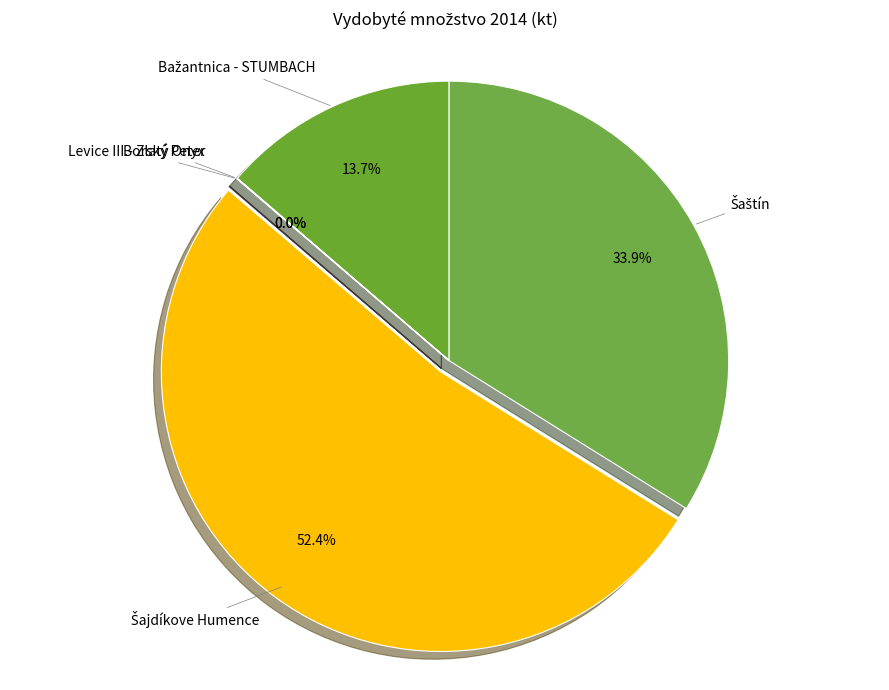

Does any single category account for the majority?

Yes